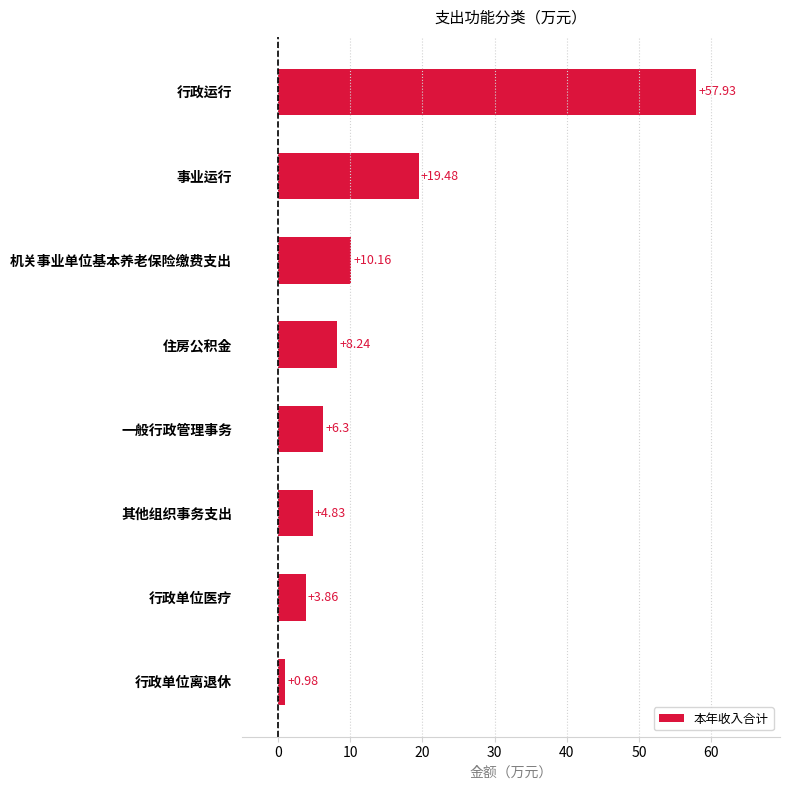

Between 事业运行 and 行政运行, which is larger?

行政运行